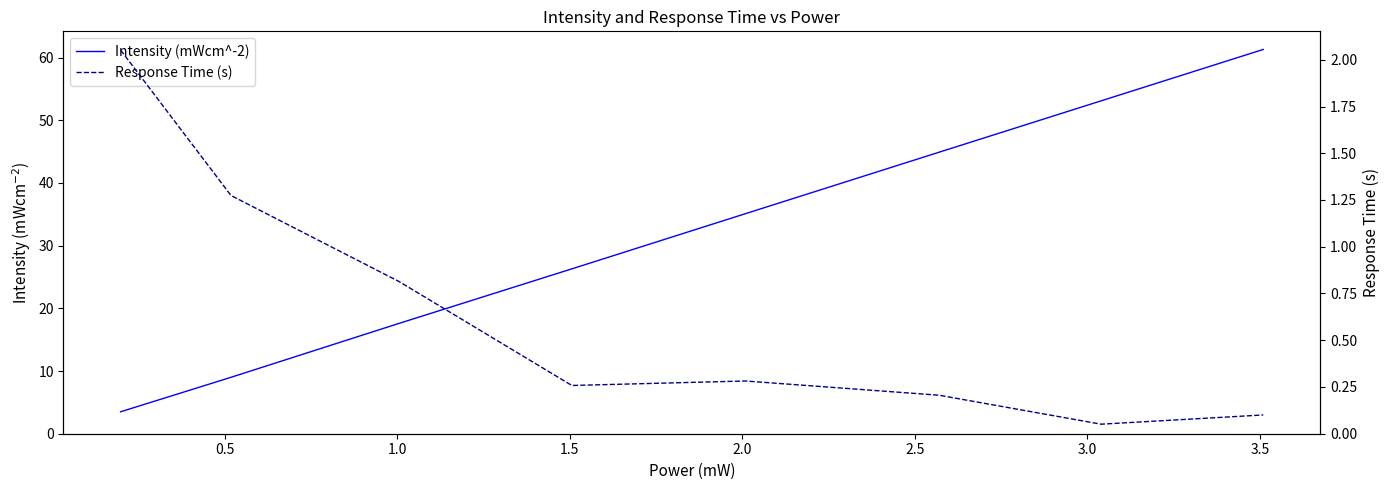

Where does the Intensity (mWcm^-2) series first go above 35?

2.0